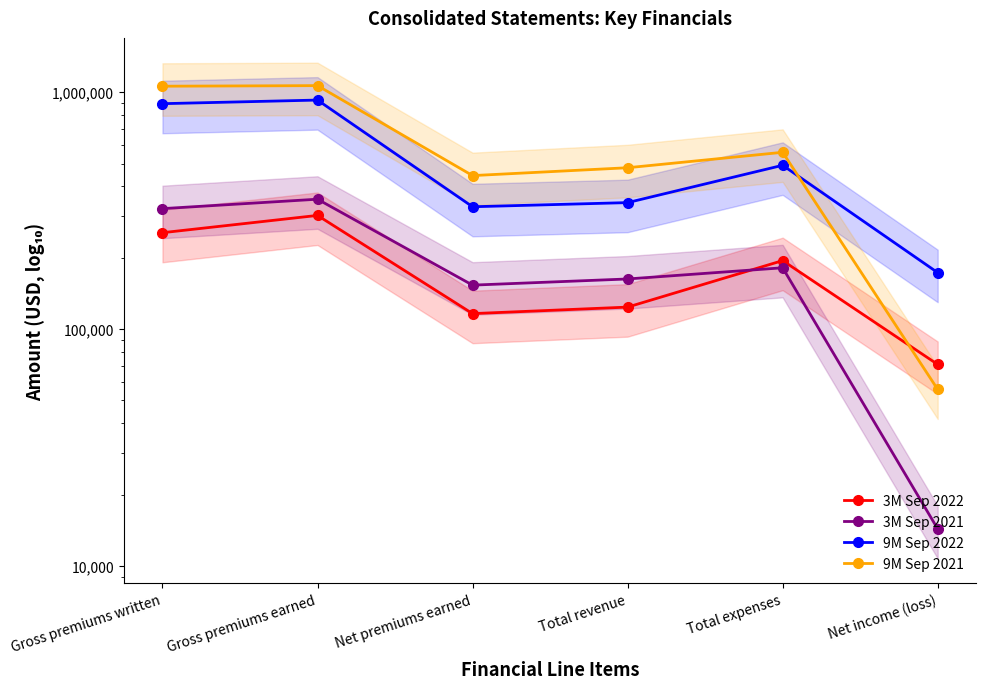

Is this an area chart (filled region under the line)?

No